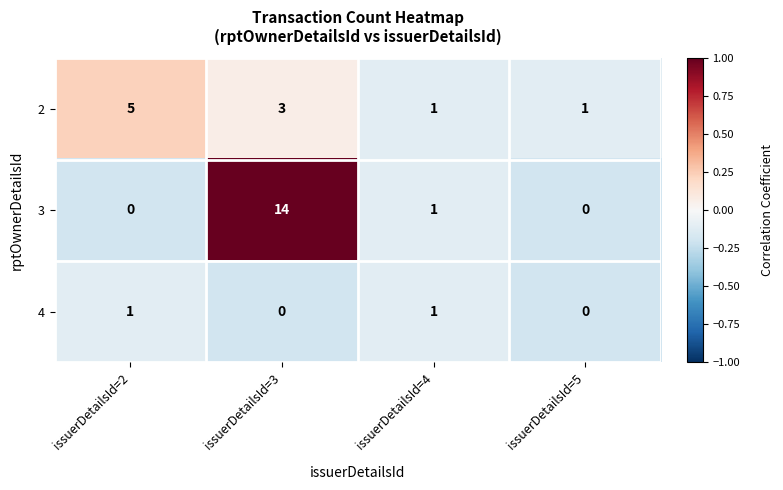

True or false: 2 has a value of 3 at issuerDetailsId=3.

True